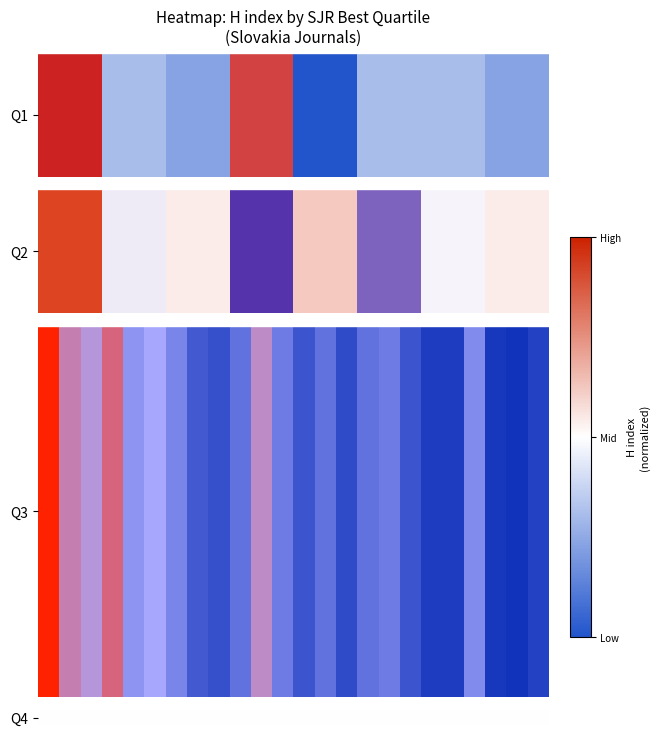

What is the total value across all series at 18?

0.1